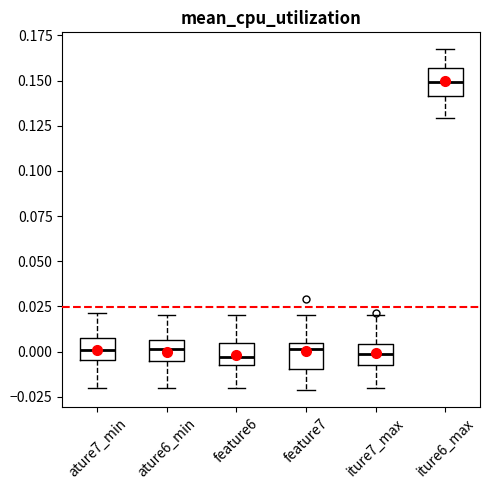

Reading left to right, read every box against the y-axis: the position of its median line, the range the box covers, and the ends of its whiskers. The values are not printed on the chart, so give them approximately, as read against the axis.

ature7_min: median 0.000, box -0.005 to 0.010, whiskers -0.020 to 0.020
ature6_min: median 0.000, box -0.005 to 0.005, whiskers -0.020 to 0.020
feature6: median -0.005 (just above the box's lower edge), box -0.005 to 0.005, whiskers -0.020 to 0.020
feature7: median 0.000, box -0.010 to 0.005, whiskers -0.020 to 0.020
iture7_max: median 0.000, box -0.005 to 0.005, whiskers -0.020 to 0.020
iture6_max: median 0.150, box 0.140 to 0.155, whiskers 0.130 to 0.165